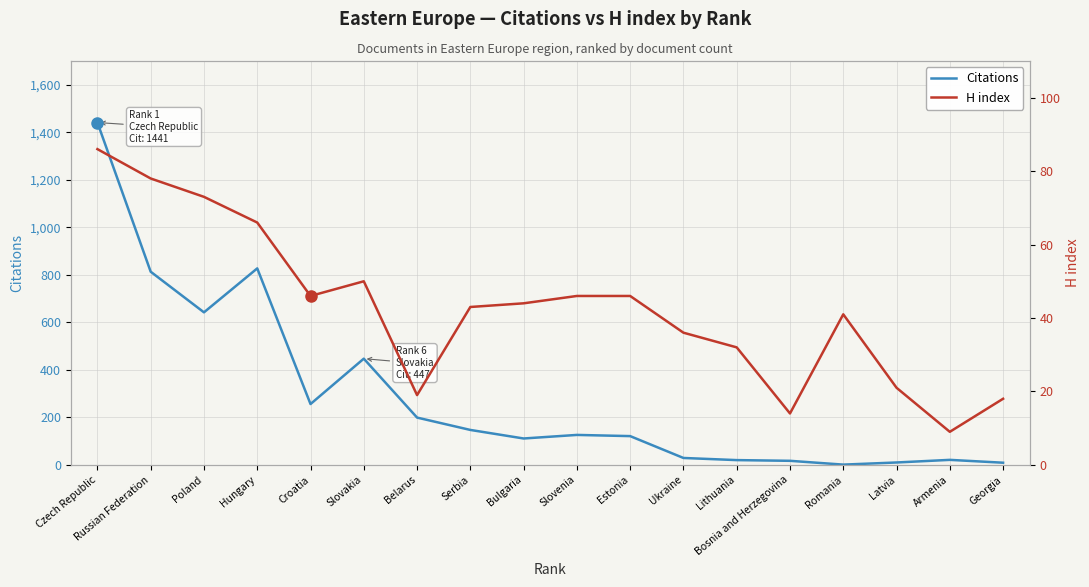

After their last crossing, which series has the higher values: Citations or H index?

H index